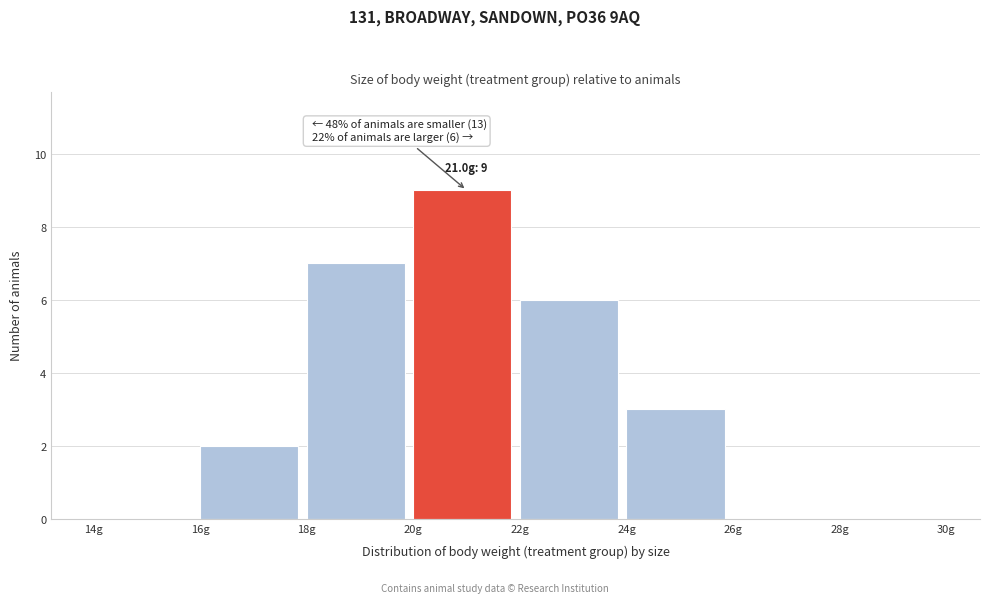

Over which range of the x-axis is the bar tallest?

20 to 22